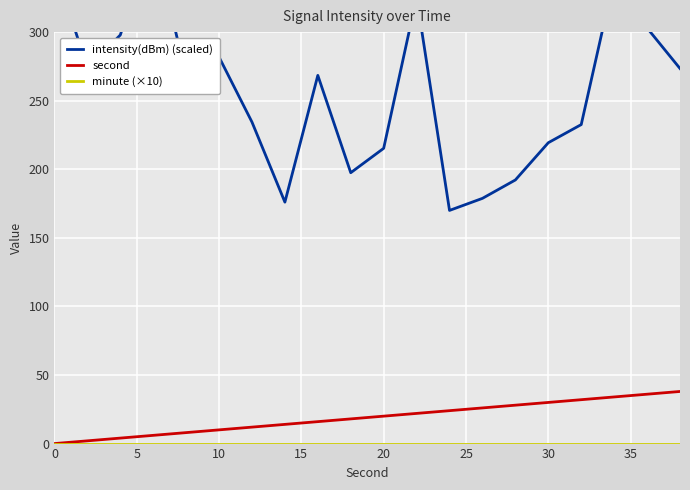

What is the difference between the second highest and second lowest values in the second series?

34